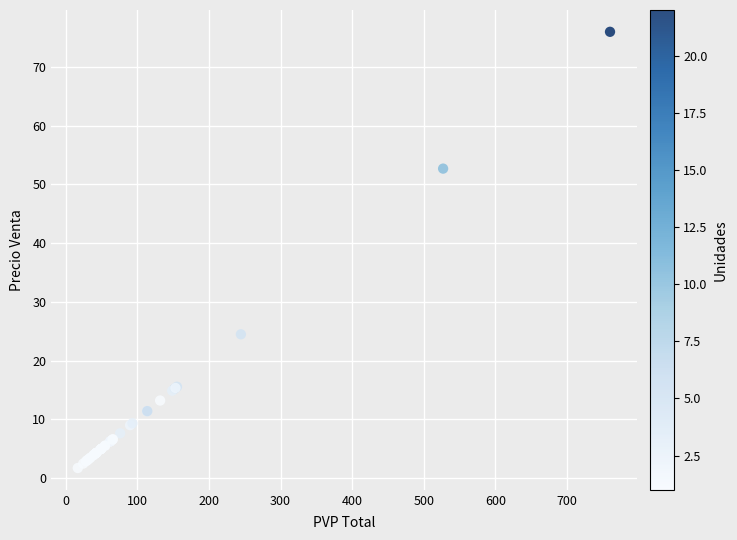

What Y value in the scatter plot is closest to 38?

24.5